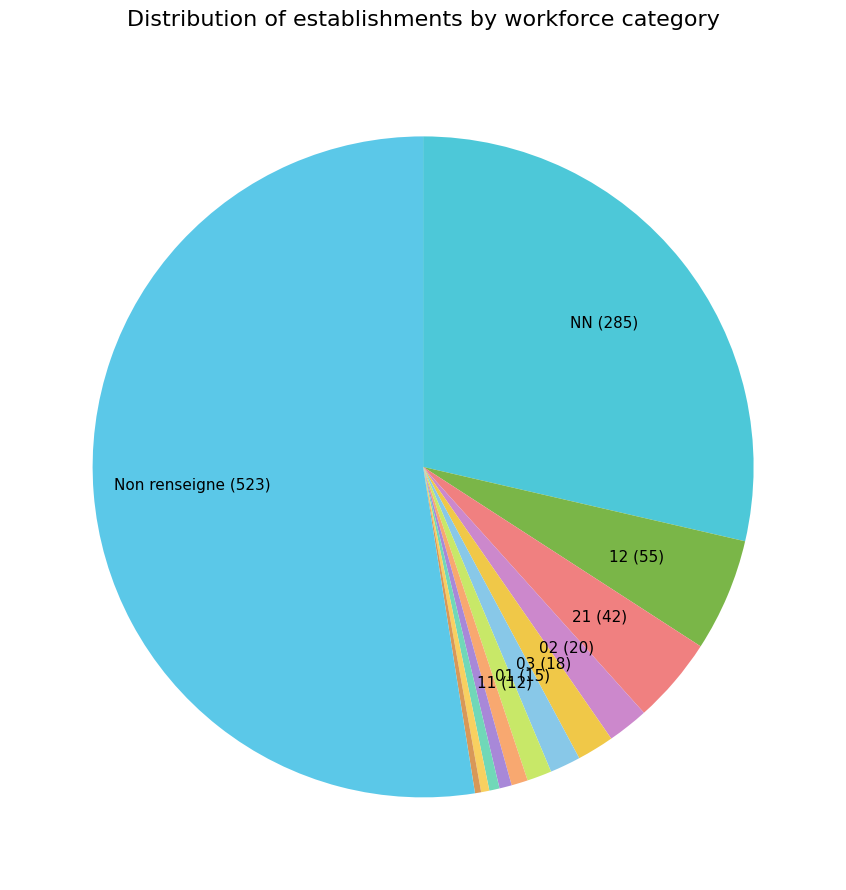

To the nearest percent, what is the difference between the largest and smallest slice percentages?

52%